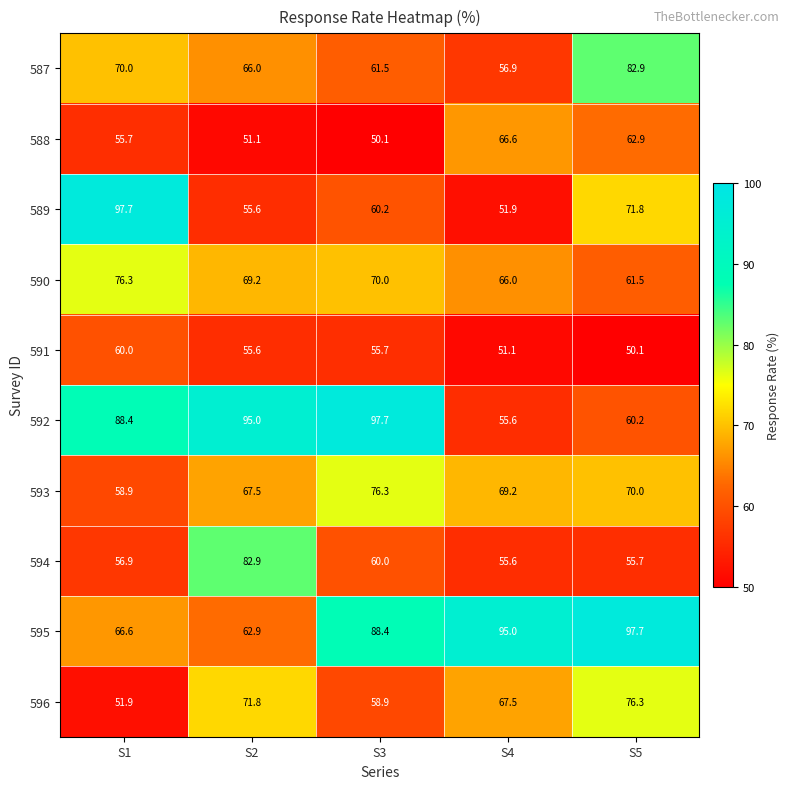

At which label does 588 first exceed 55?

S1